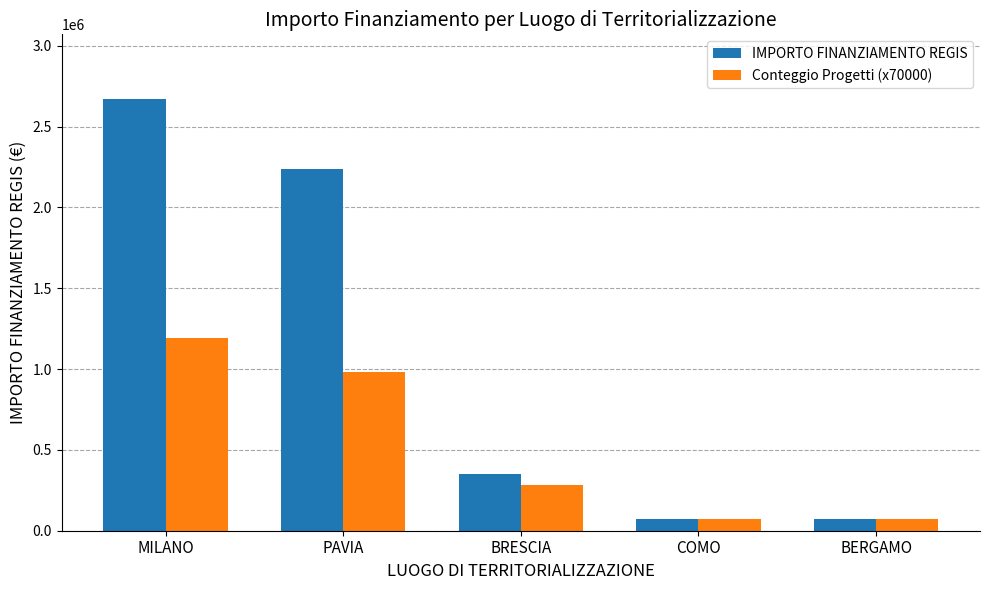

What position from the left is BRESCIA?

3